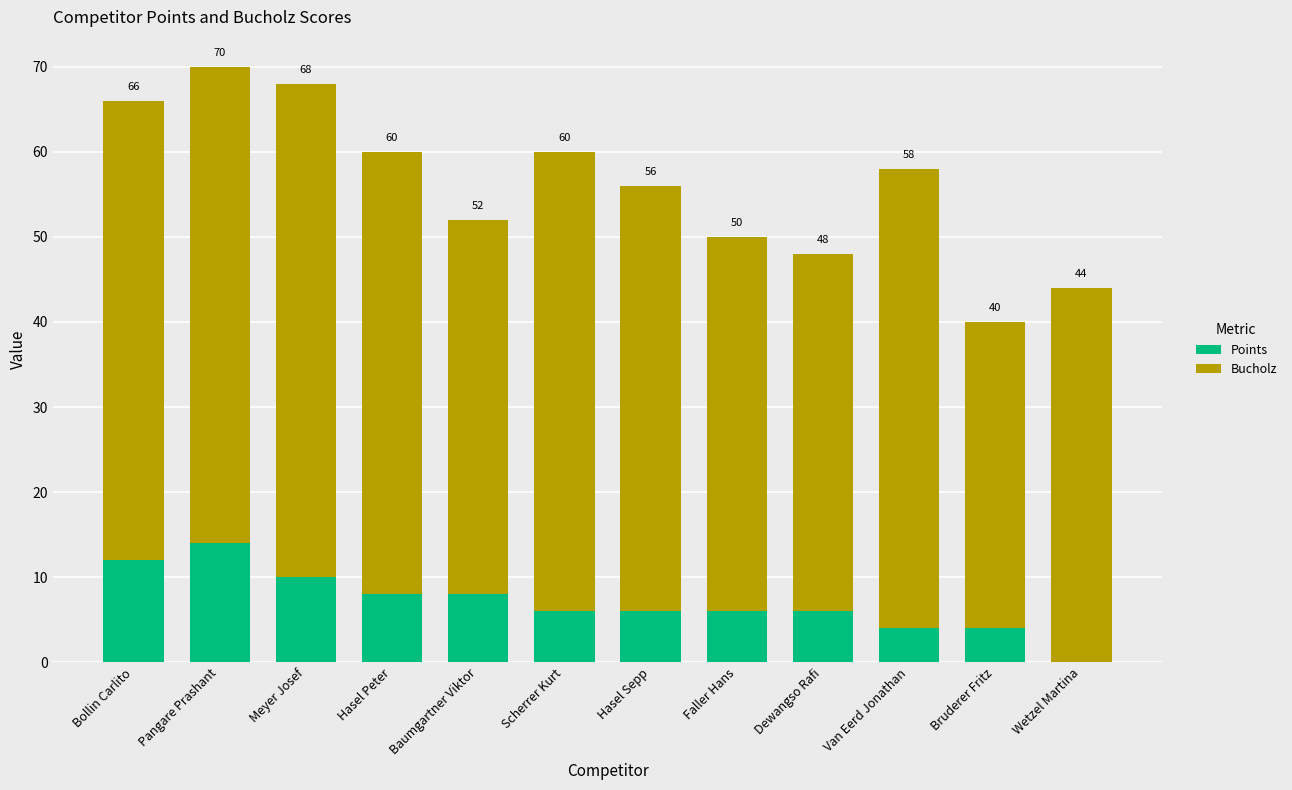

Rank the series at Bollin Carlito from lowest to highest value.

Points, Bucholz